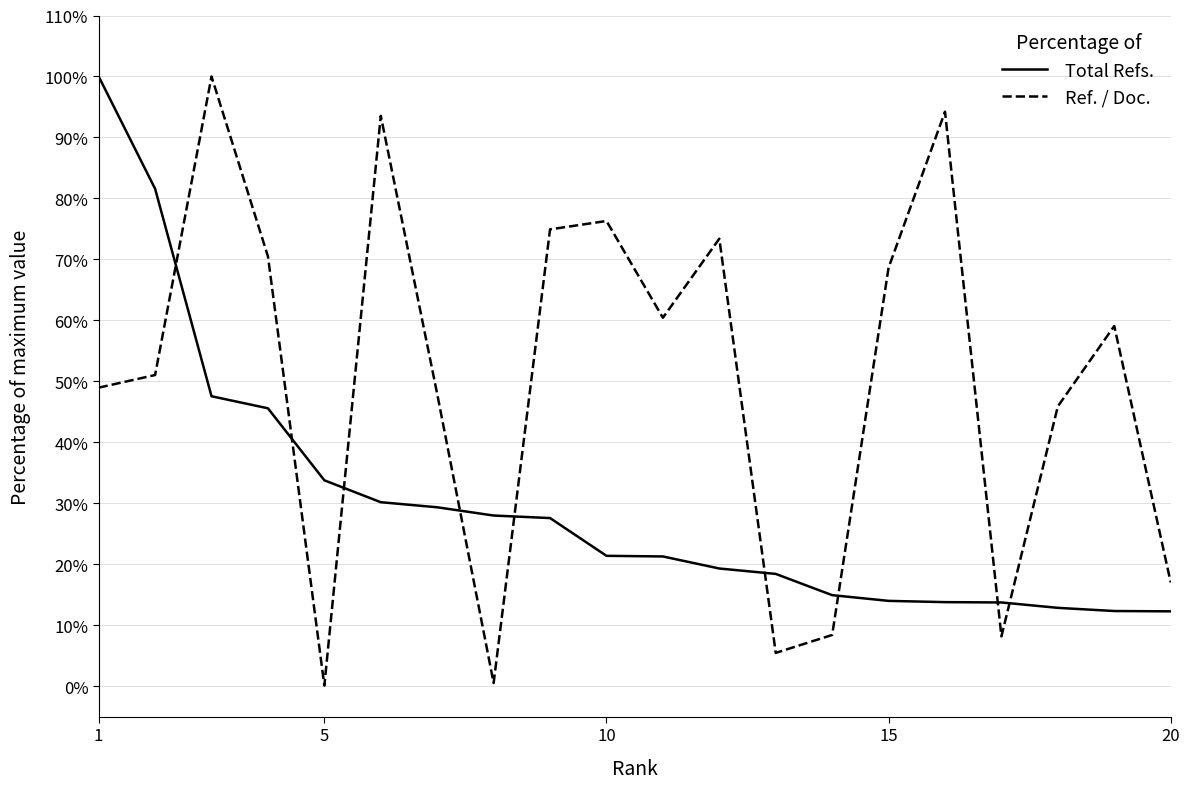

Rank the series by their average value, from highest to lowest.

Ref. / Doc., Total Refs.